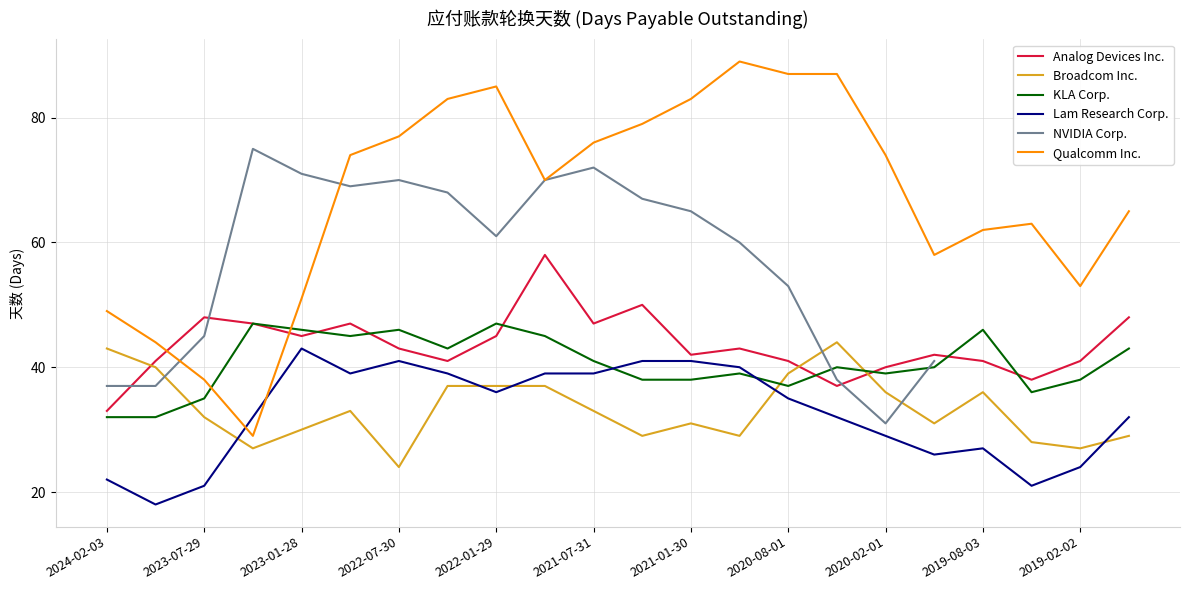

Which series has the largest total across all categories?

Qualcomm Inc.